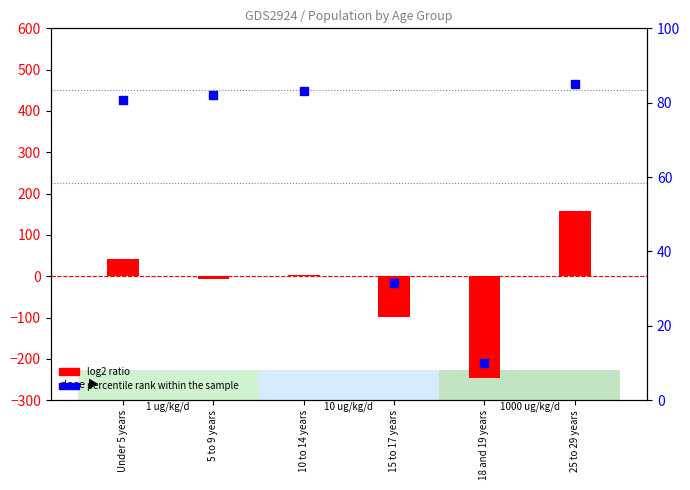

Approximately how many times larger is the value at 18 and 19 years compared to Under 5 years?

0.1